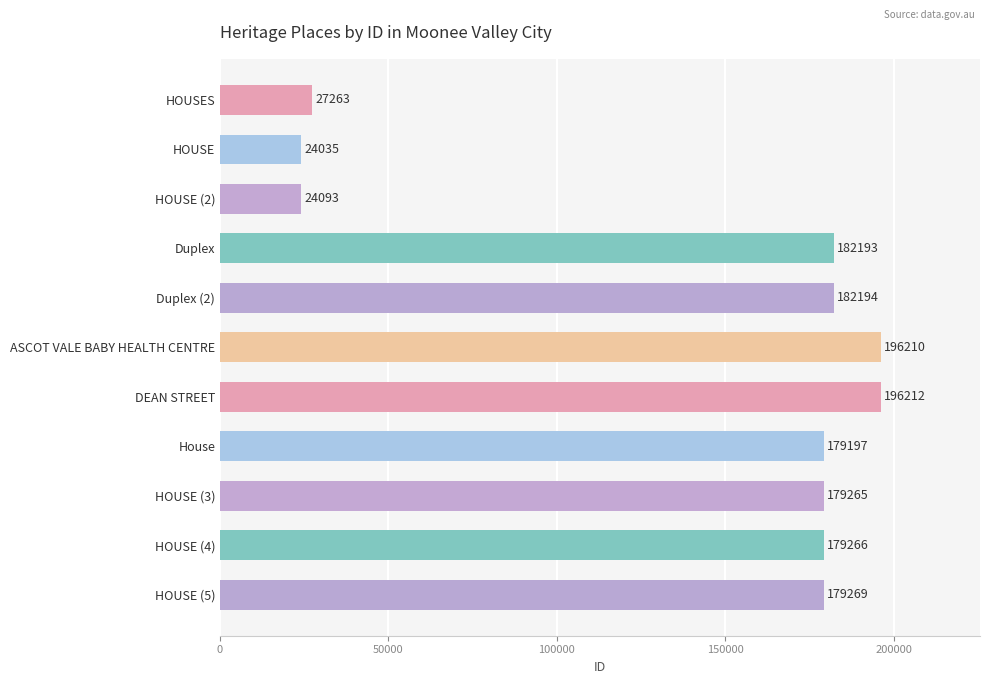

Are the bars horizontal?

Yes